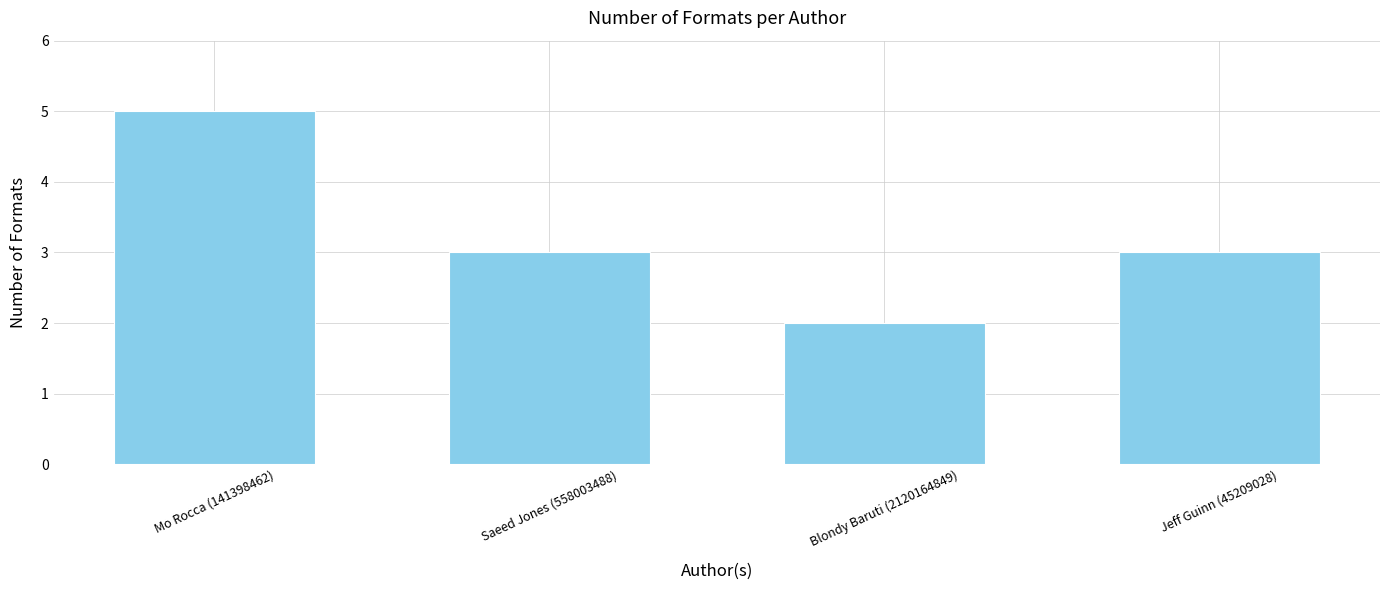

What is the value of the 1st bar from the left?

5